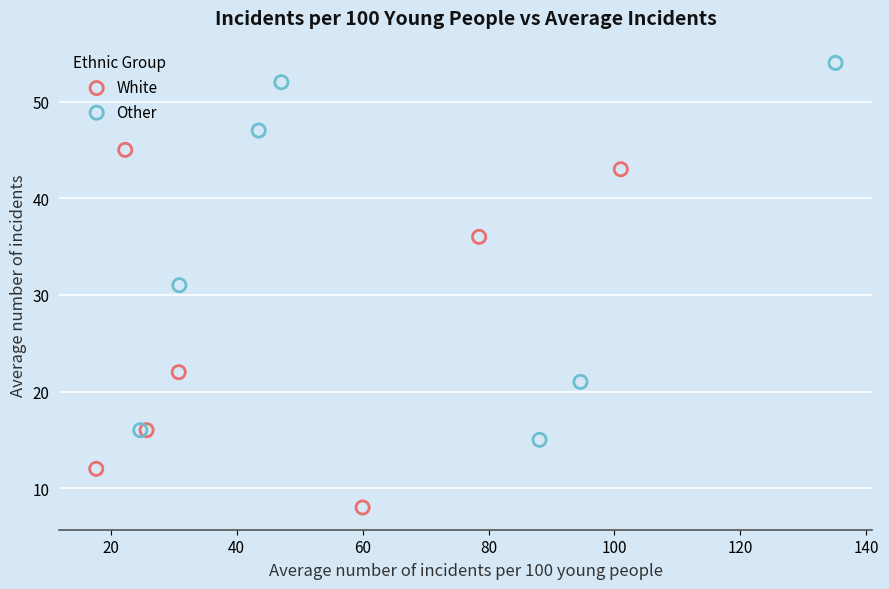

Which series contains the highest Y value?

Other